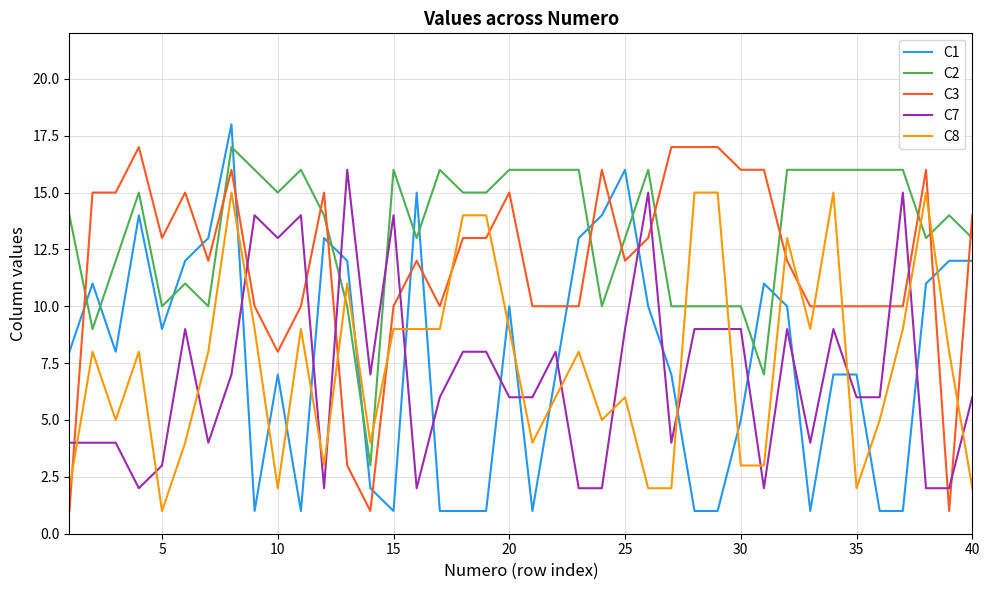

After their last crossing, which series has the higher values: C7 or C1?

C1